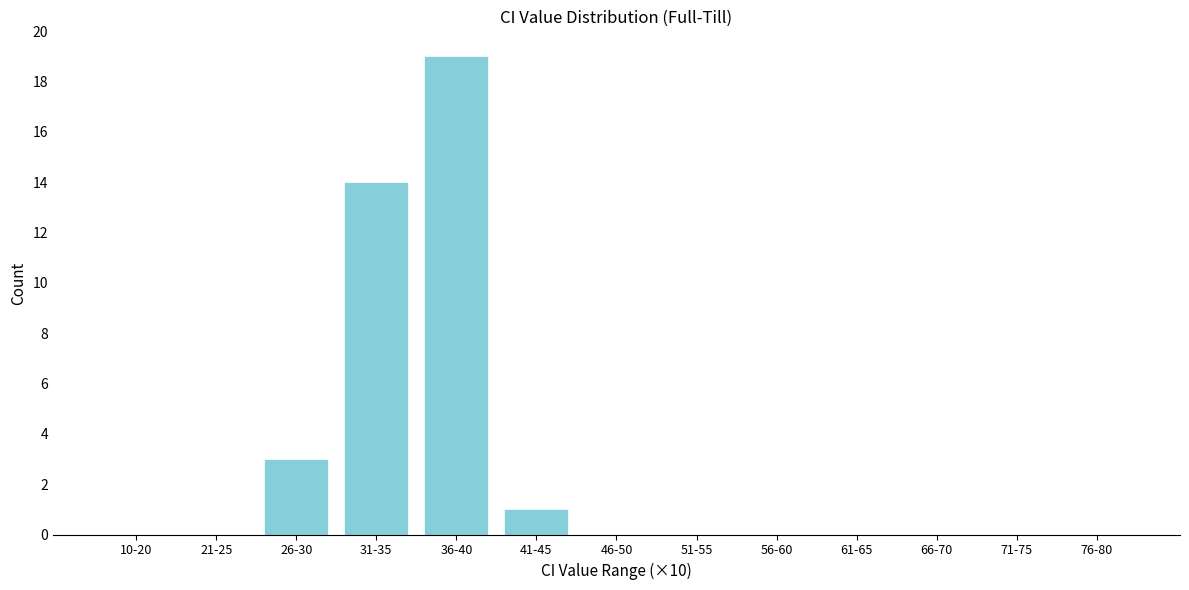

Reading left to right, extract all data points from this chart.

10-20=0	21-25=0	26-30=3	31-35=14	36-40=19	41-45=1	46-50=0	51-55=0	56-60=0	61-65=0	66-70=0	71-75=0	76-80=0